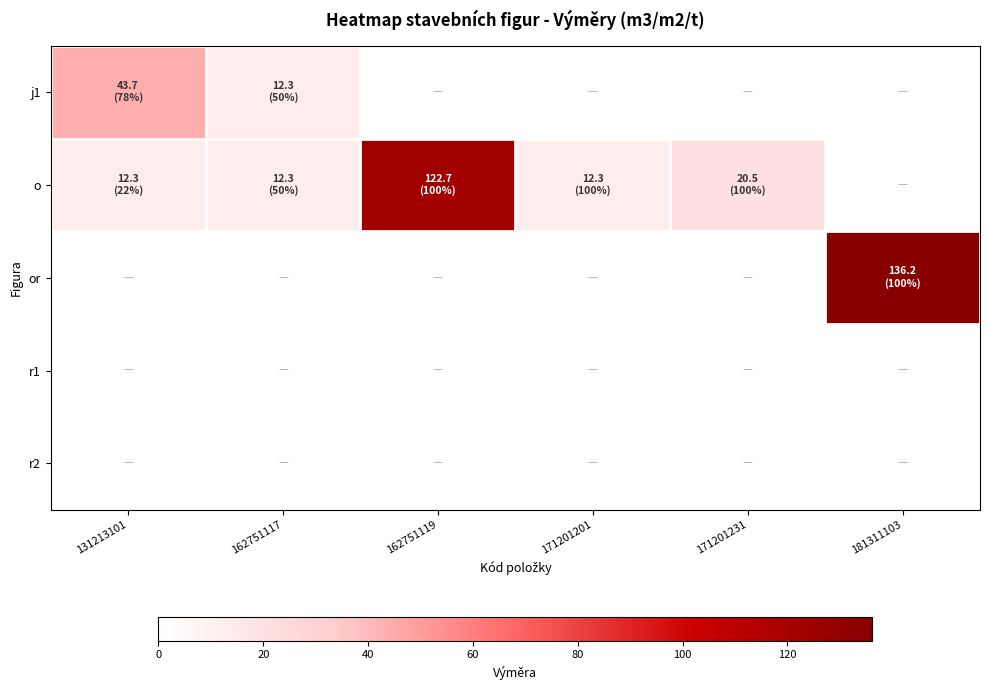

Which series has the largest total across all categories?

o